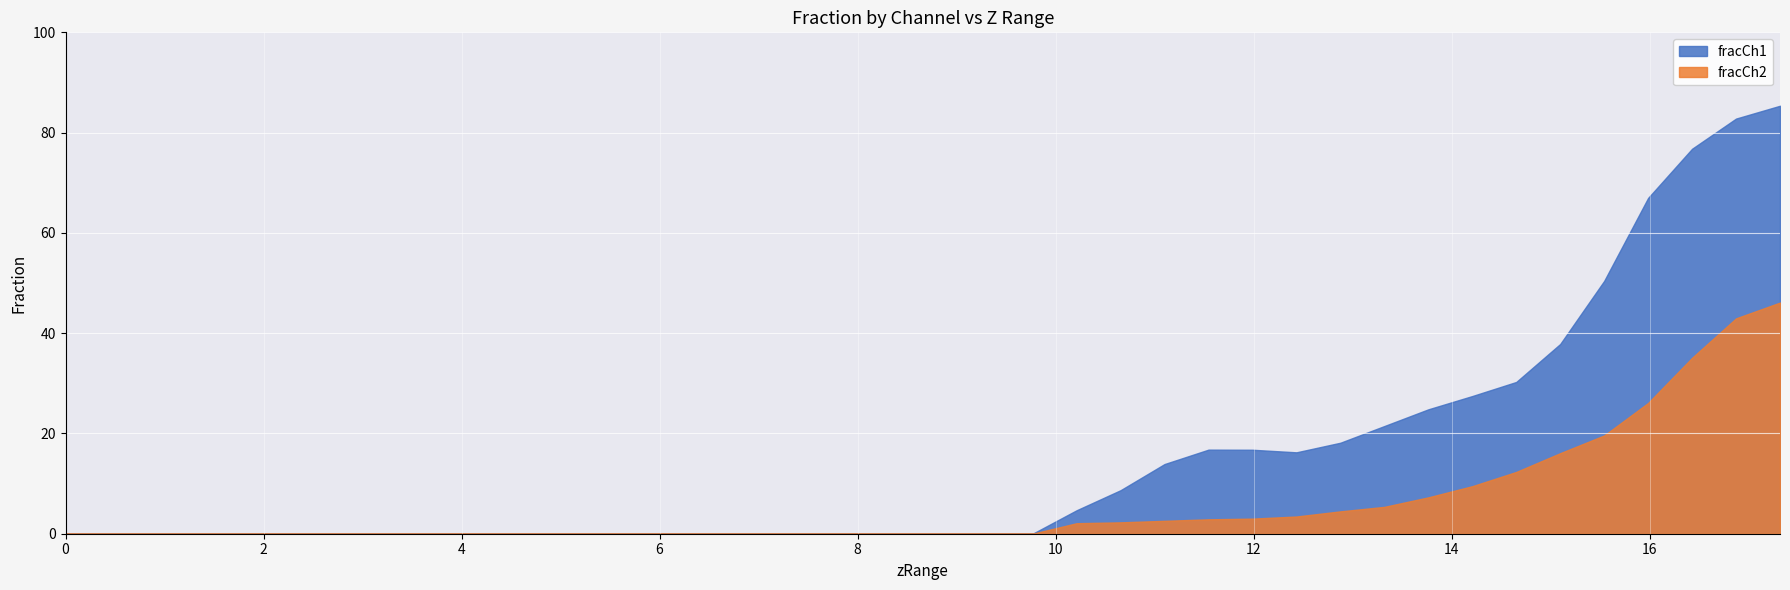

How many distinct data groups are displayed?

2